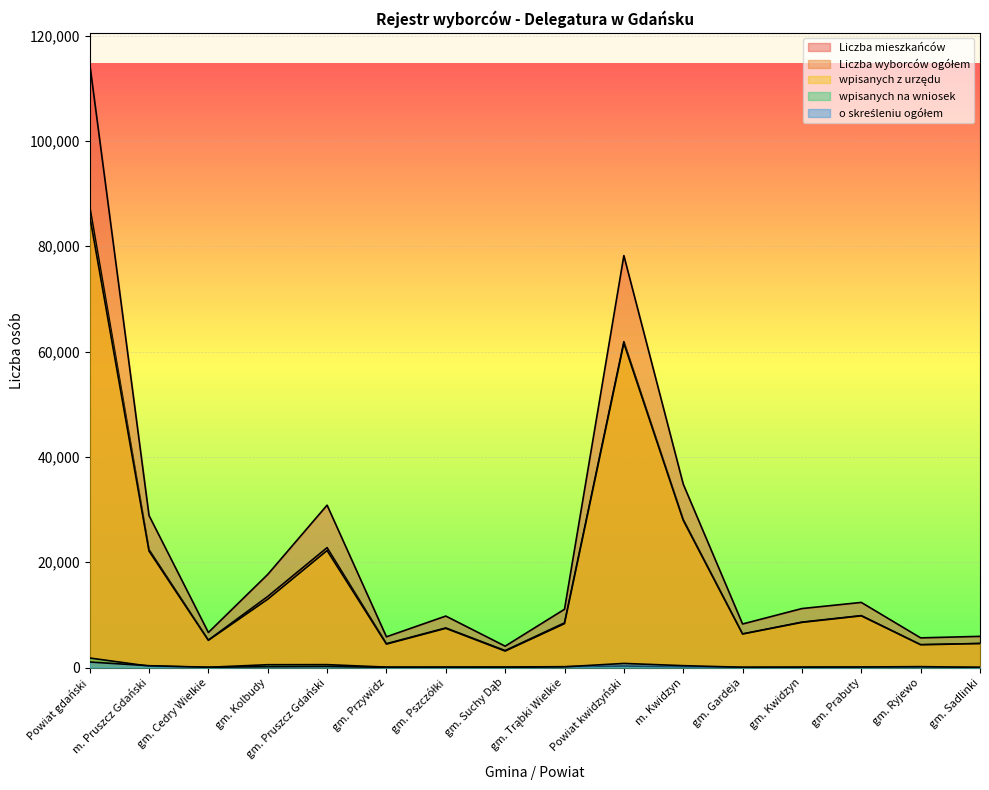

What is the spread (max minus min) of values at gm. Cedry Wielkie?

6611